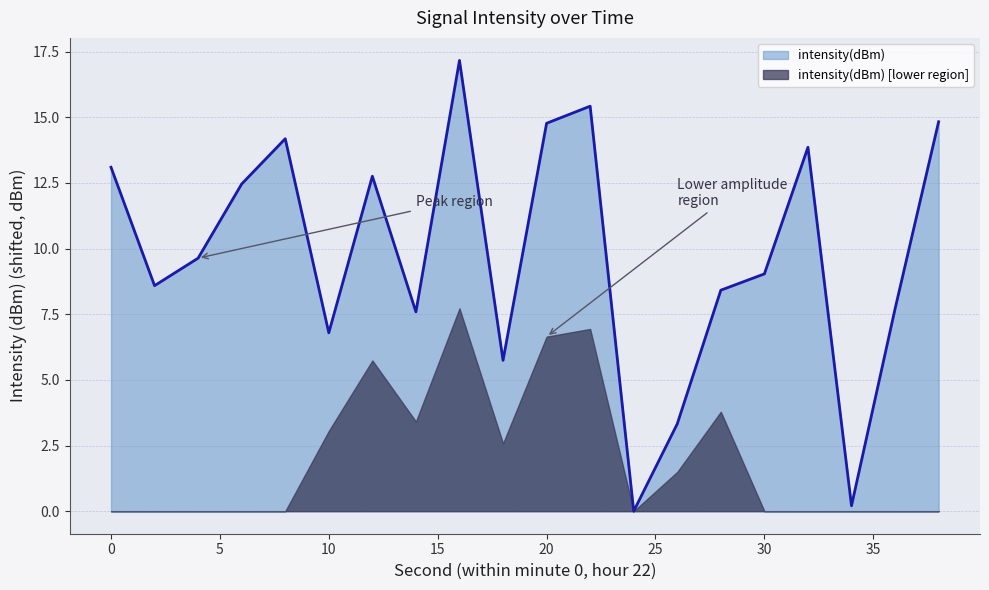

How many interior local peaks (higher than both neighbors) does the data have?

5